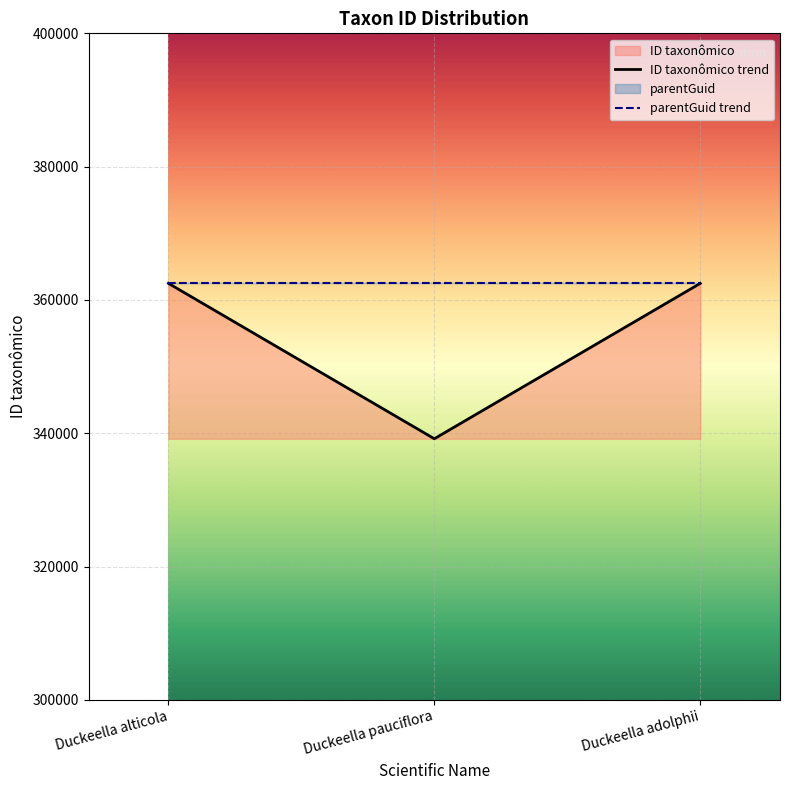

What is the maximum value shown in the chart?

362485